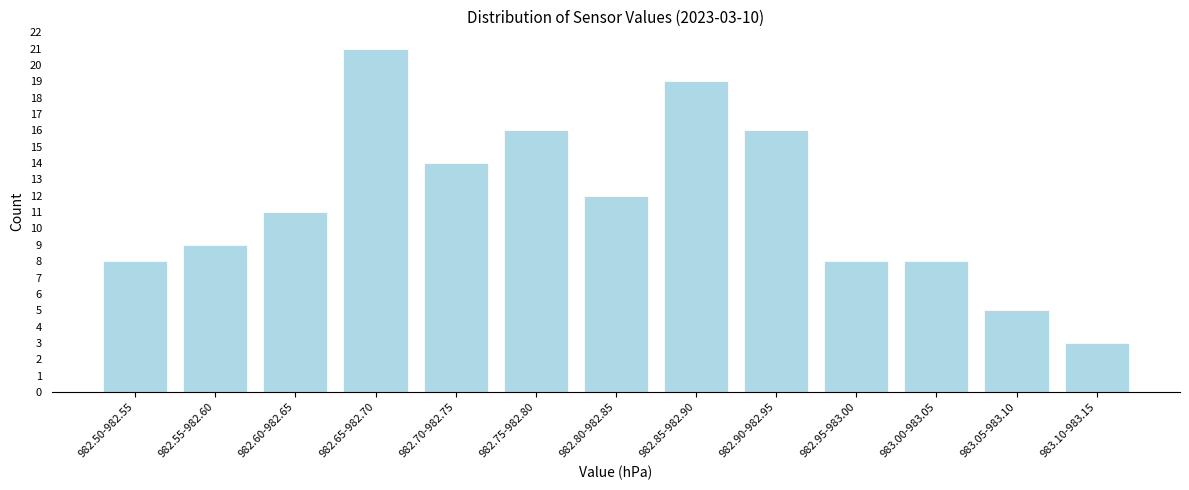

Reading left to right, list all the values displayed in this chart.

982.50-982.55=8	982.55-982.60=9	982.60-982.65=11	982.65-982.70=21	982.70-982.75=14	982.75-982.80=16	982.80-982.85=12	982.85-982.90=19	982.90-982.95=16	982.95-983.00=8	983.00-983.05=8	983.05-983.10=5	983.10-983.15=3